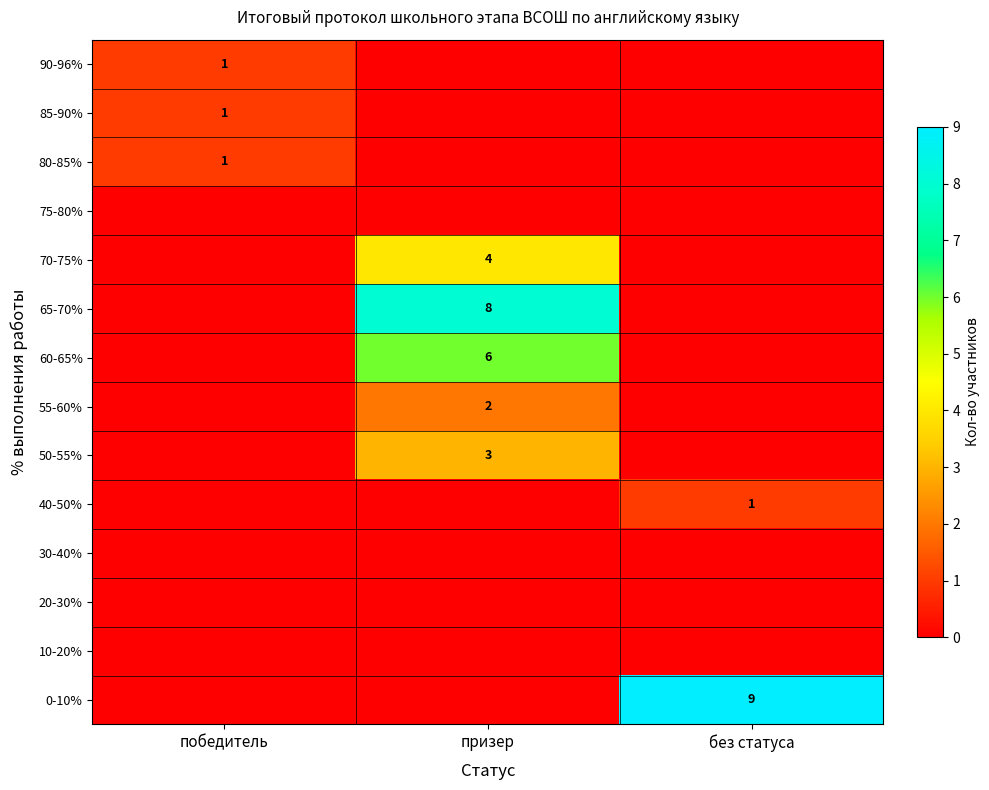

Is it true that 0-10% equals 9 at без статуса?

True